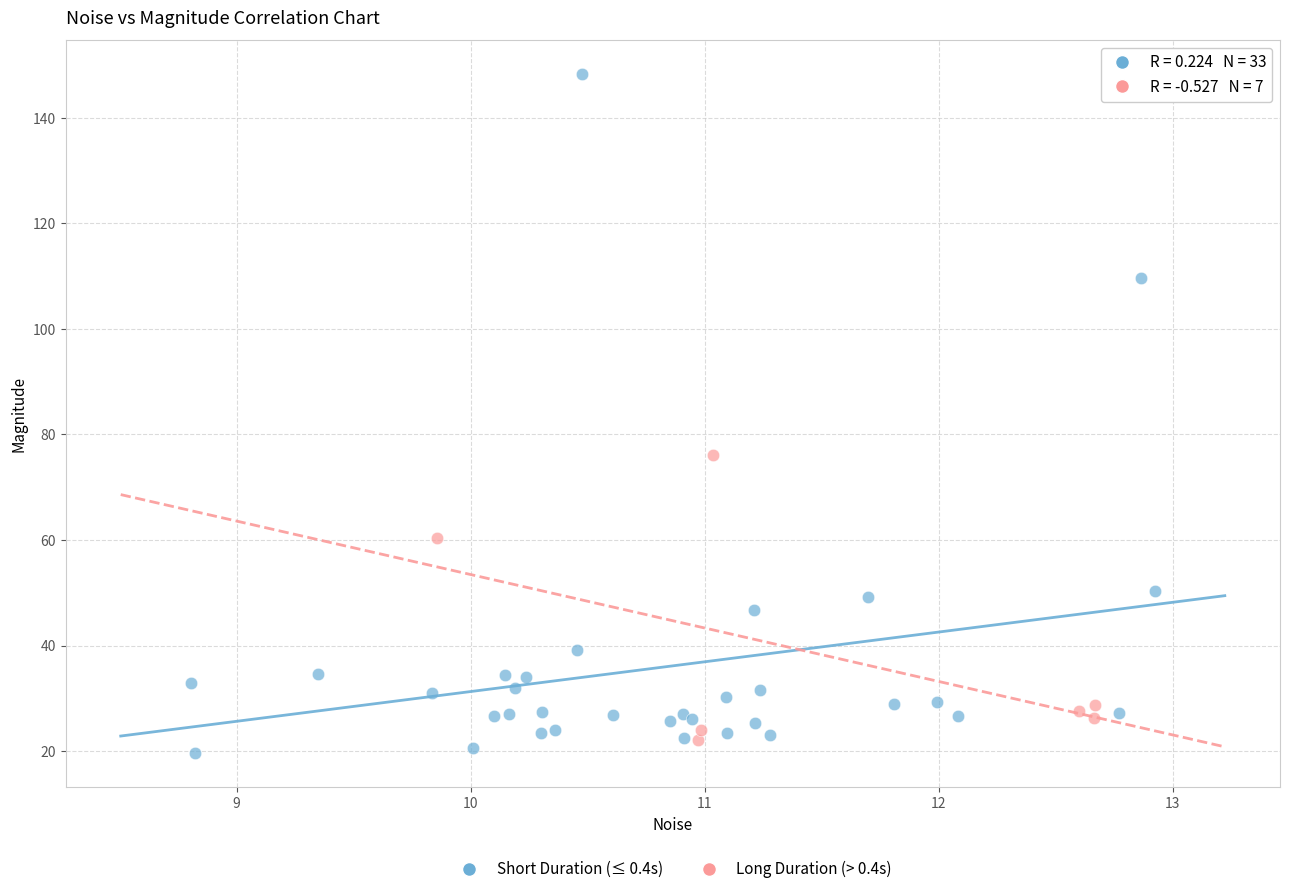

Which series contains the highest Y value?

Short Duration (≤ 0.4s)